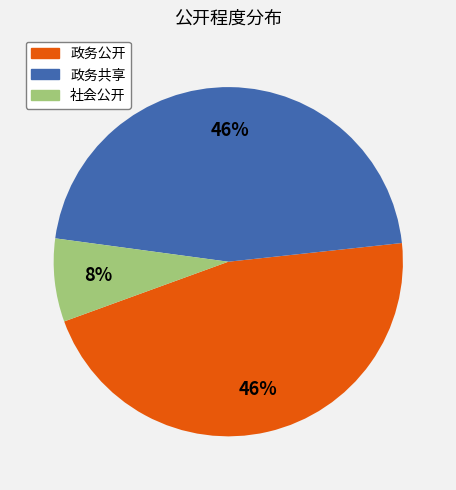

To the nearest percent, what percentage of the pie is 政务共享?

46%